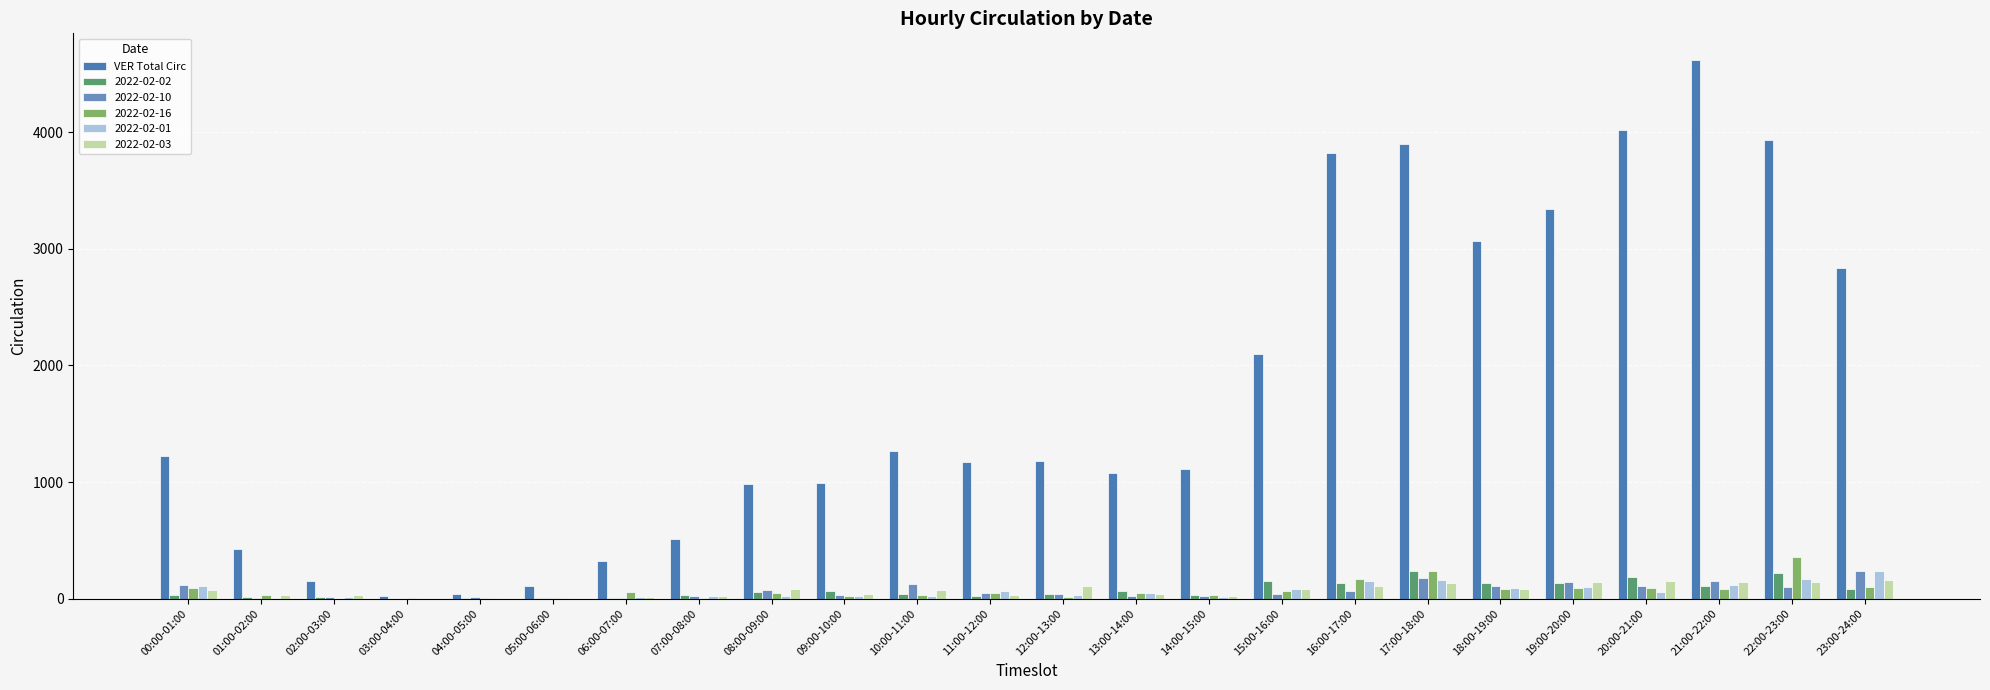

What is the label of the 21st bar from the right?

03:00-04:00